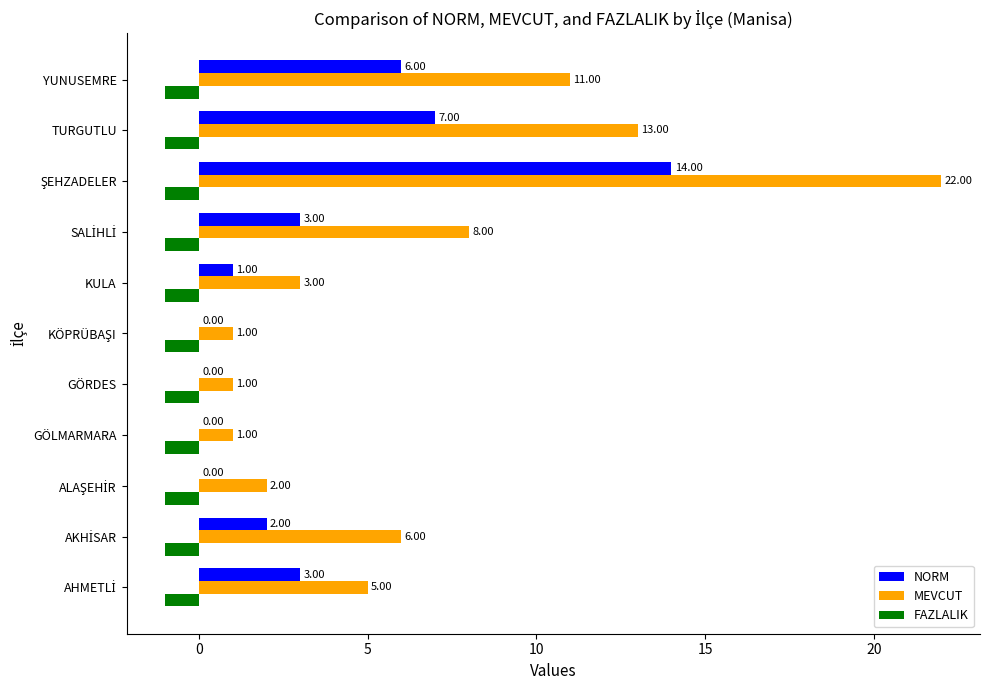

What is the average value of the FAZLALIK series?

-1